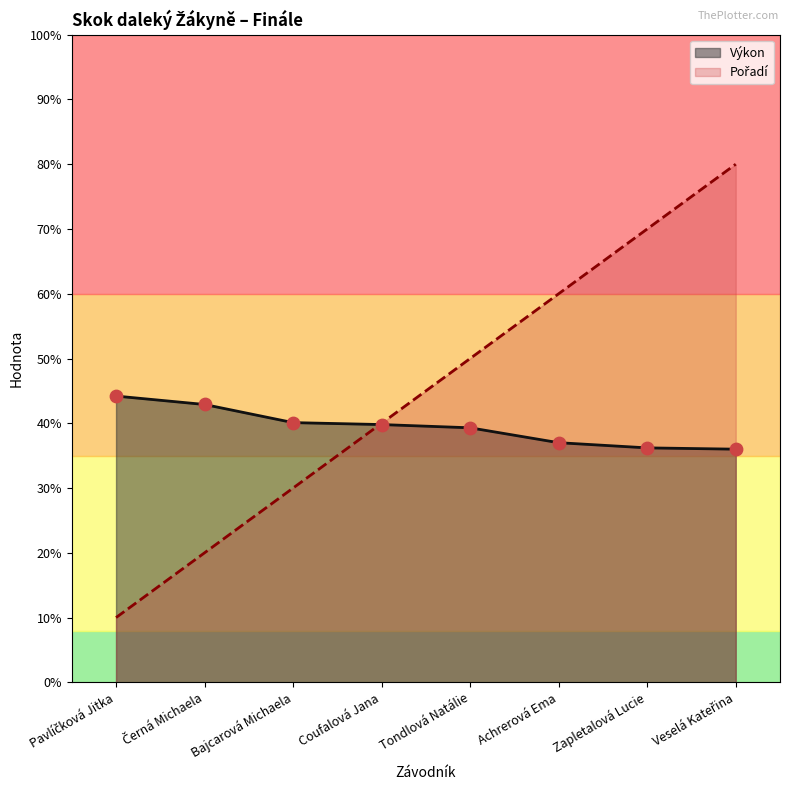

Which series has the largest total across all categories?

Pořadí